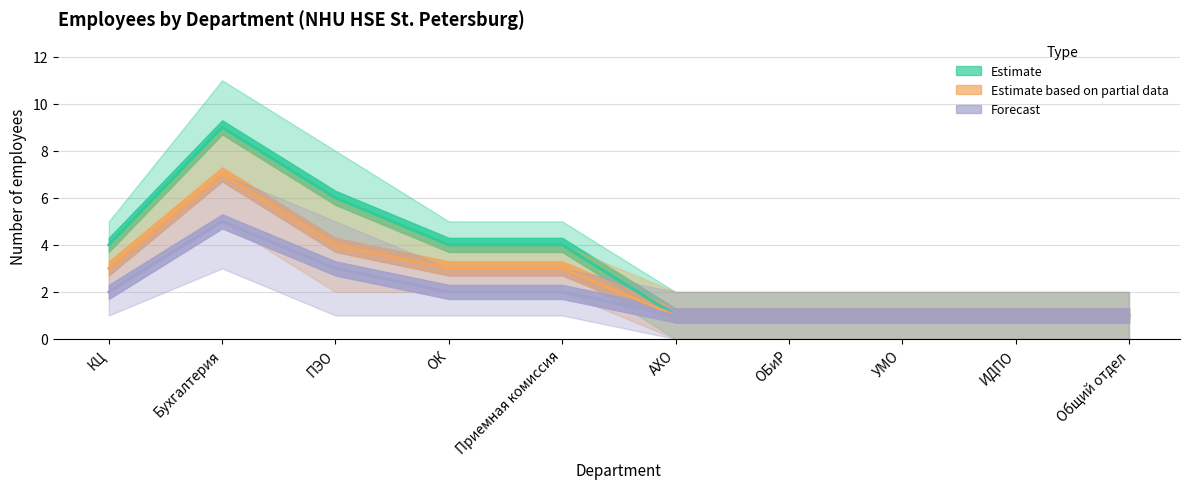

The value of Estimate at Бухгалтерия is 13. True or false?

False